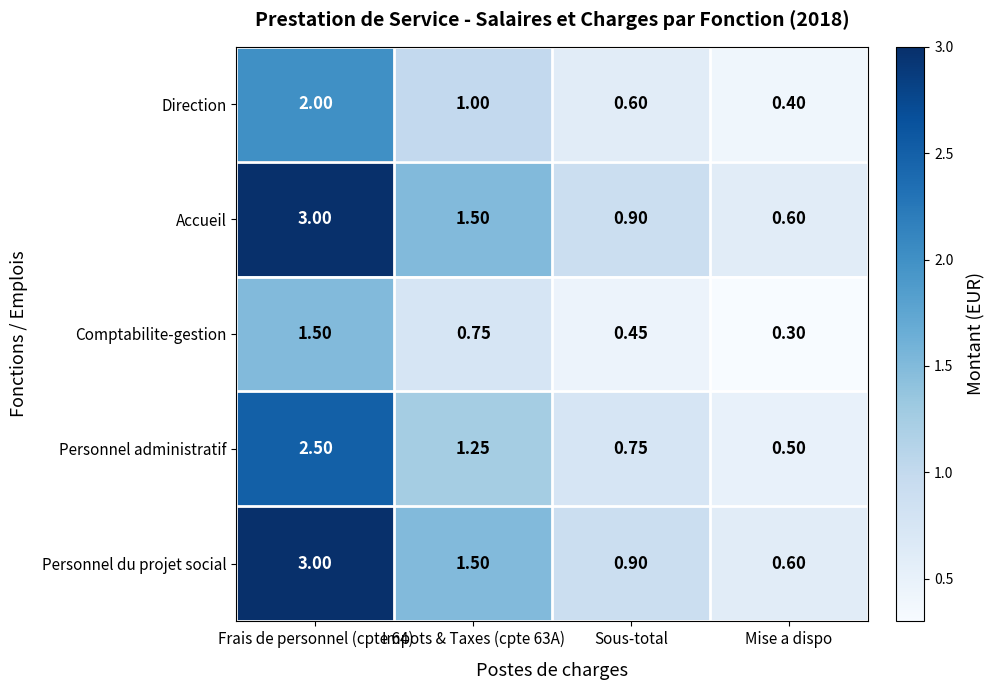

Where is Accueil nearest to the value 1?

Sous-total